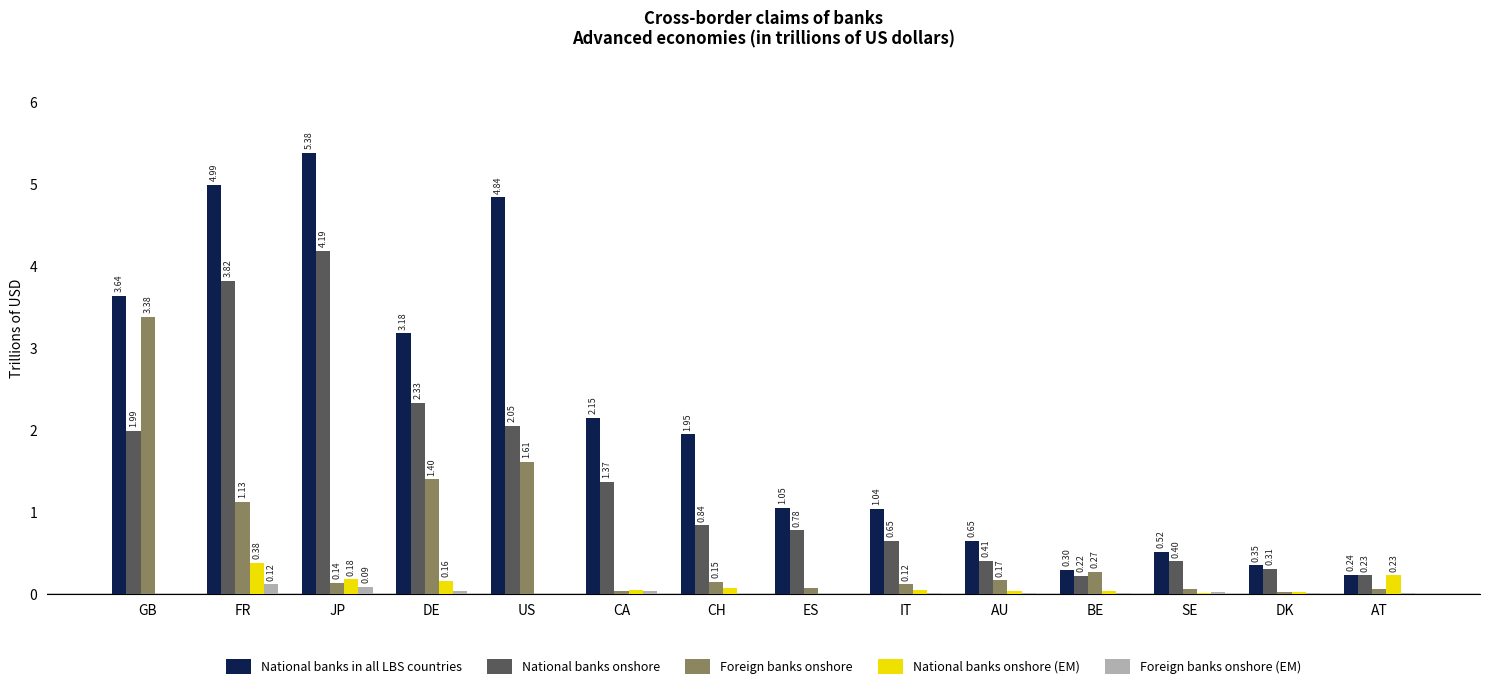

At which category does the chart reach its peak across all series?

JP